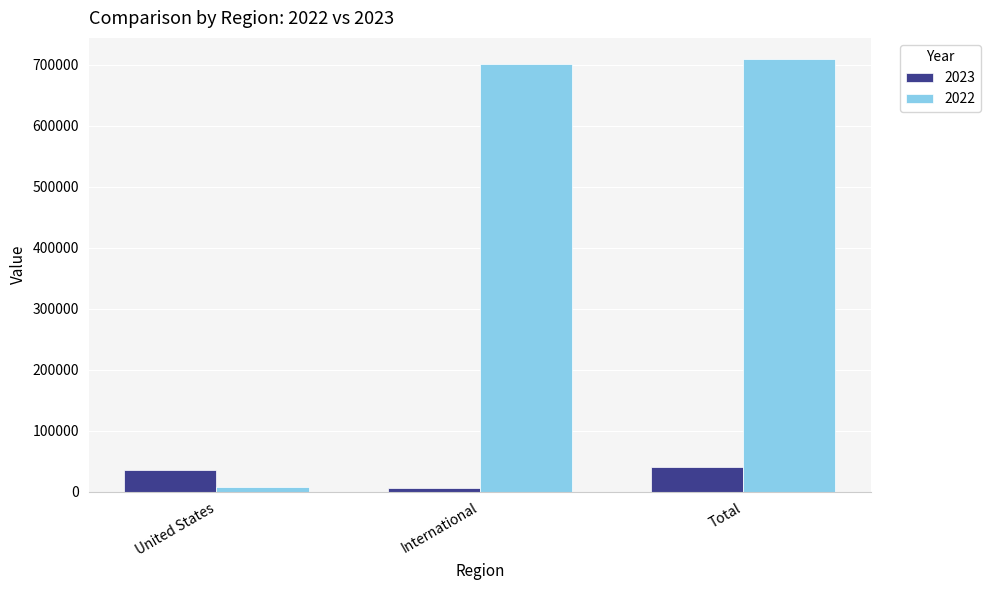

Count the number of data series in this chart.

2